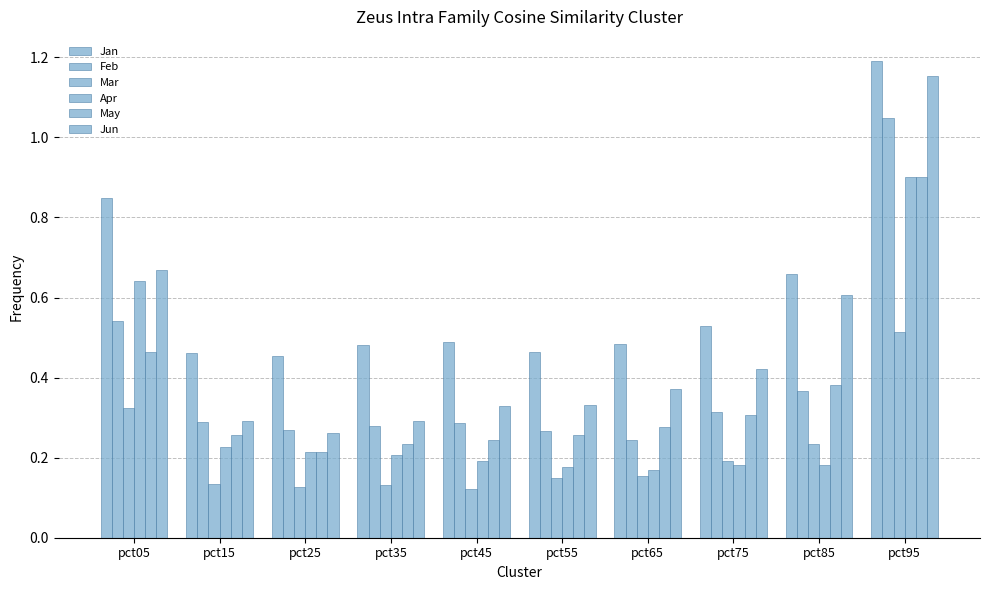

Are the bars grouped side by side (vs. stacked)?

Yes